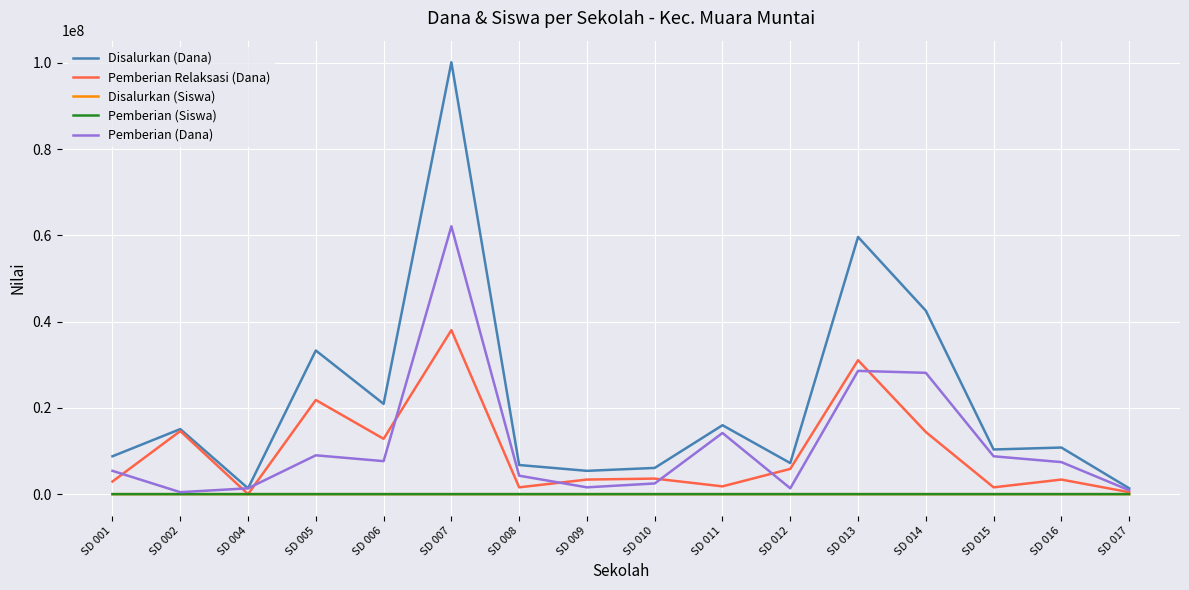

Is it true that Disalurkan (Siswa) equals 37 at SD 002?

True